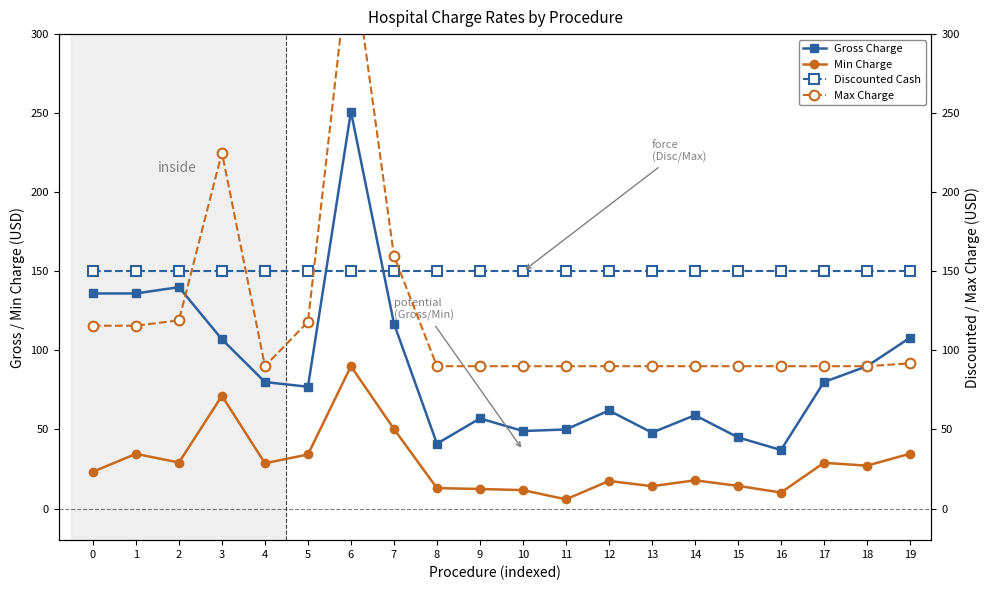

At which label is Gross Charge closest to 144?

2